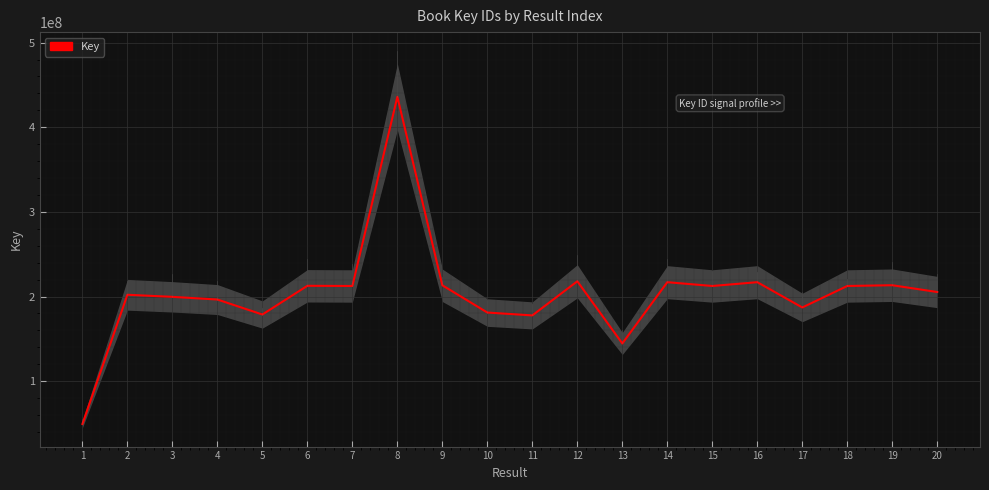

Reading left to right, list all the values displayed in this chart.

49418624	202081374	199636249	196457557	178752590	212678851	212466160	435960245	213269084	181083156	177696998	218014010	144534903	216944371	212466367	216944211	187074797	212466286	213361051	205327818